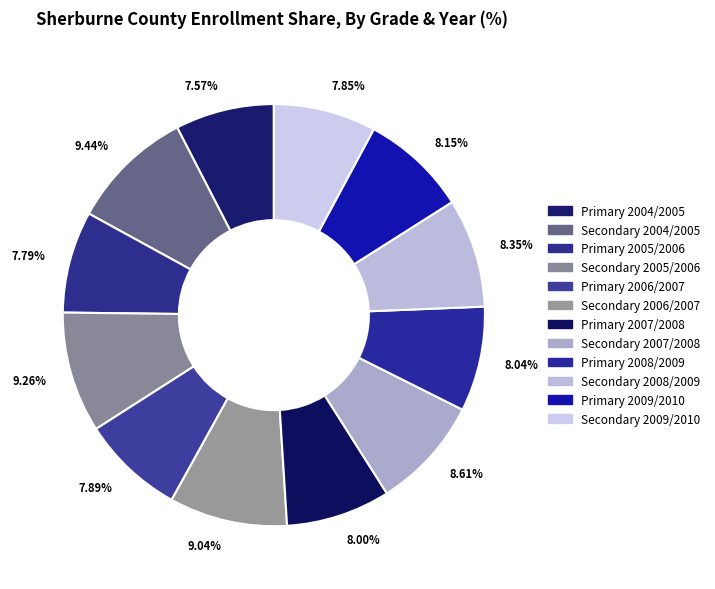

Combined, do 7.57% and 8.15% account for over 50%?

No